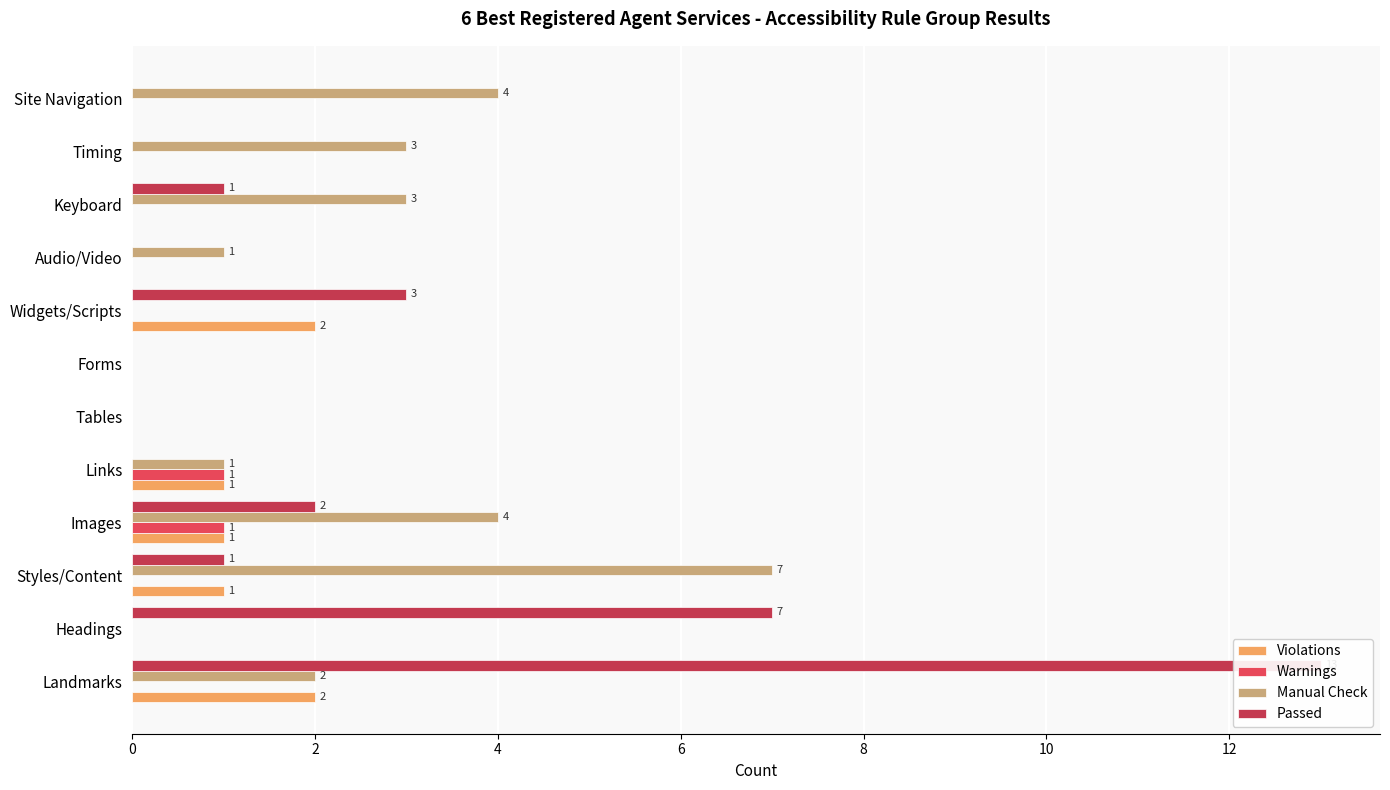

What is the total value across all series at 8?

3